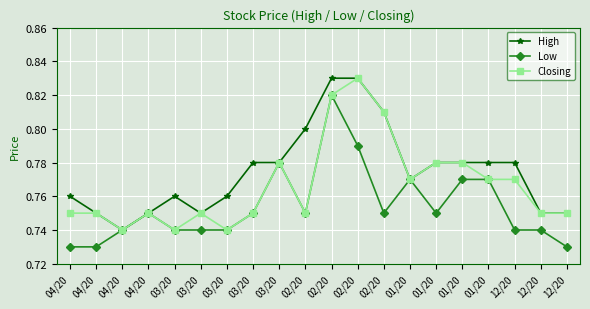

How many lines are shown in the chart?

3